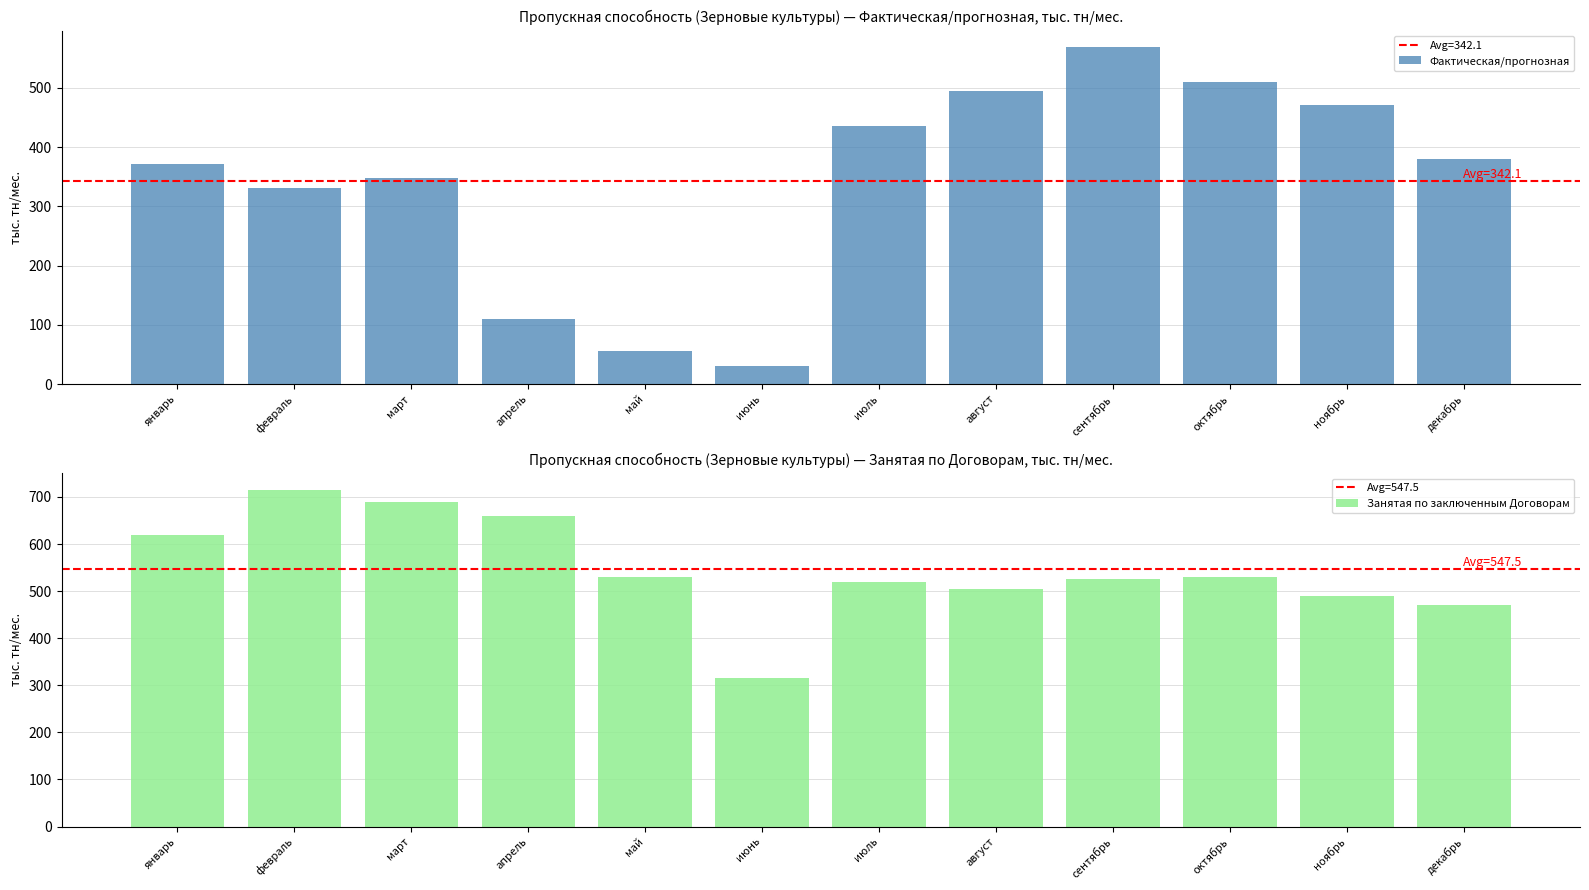

What is the total value across all series at май?

585.2